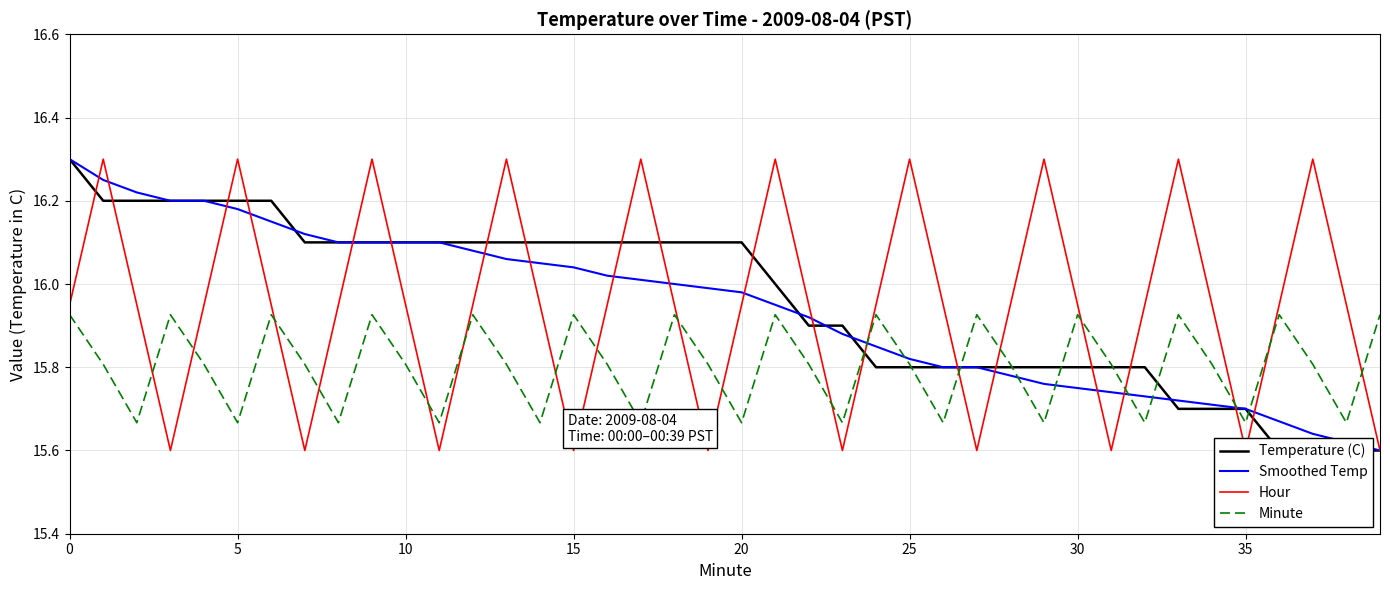

Which series has the largest total across all categories?

Temperature (C)